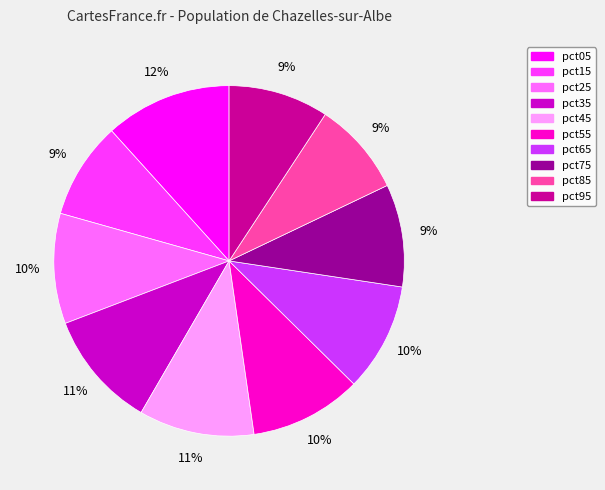

Does any single category account for the majority?

No